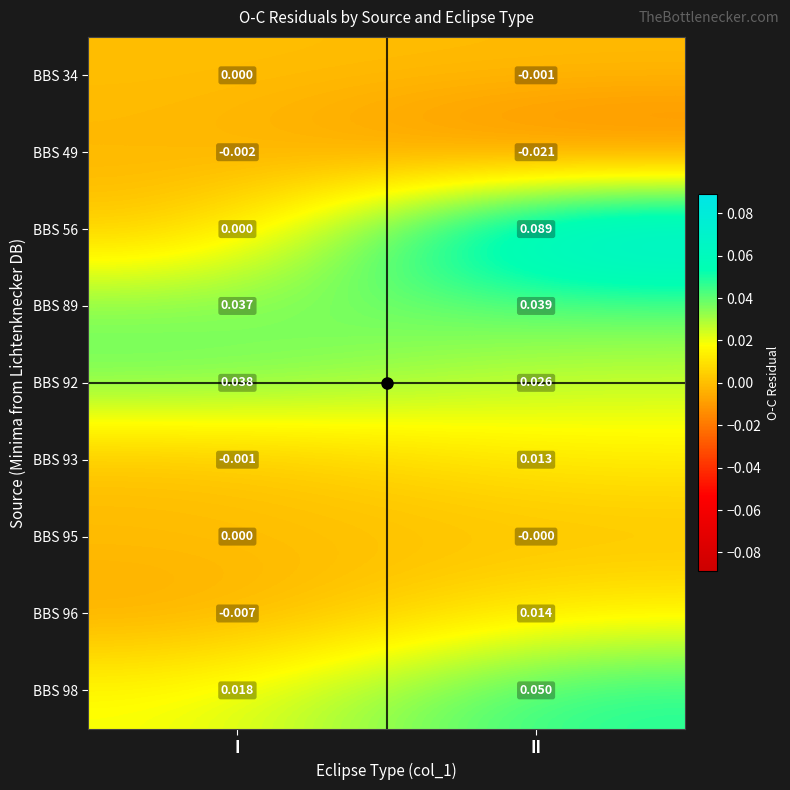

Which label corresponds to the largest value in the chart?

II